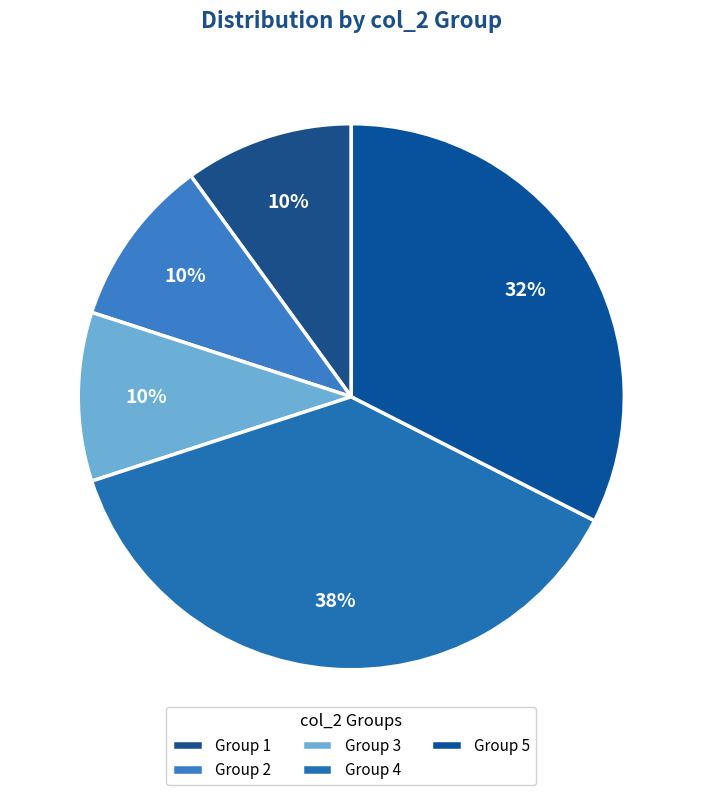

What is the smallest slice in the pie chart?

1